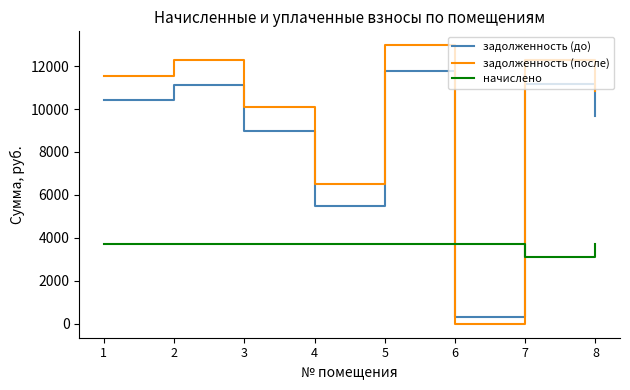

Which series changed the most between 2 and 3?

задолженность (после)